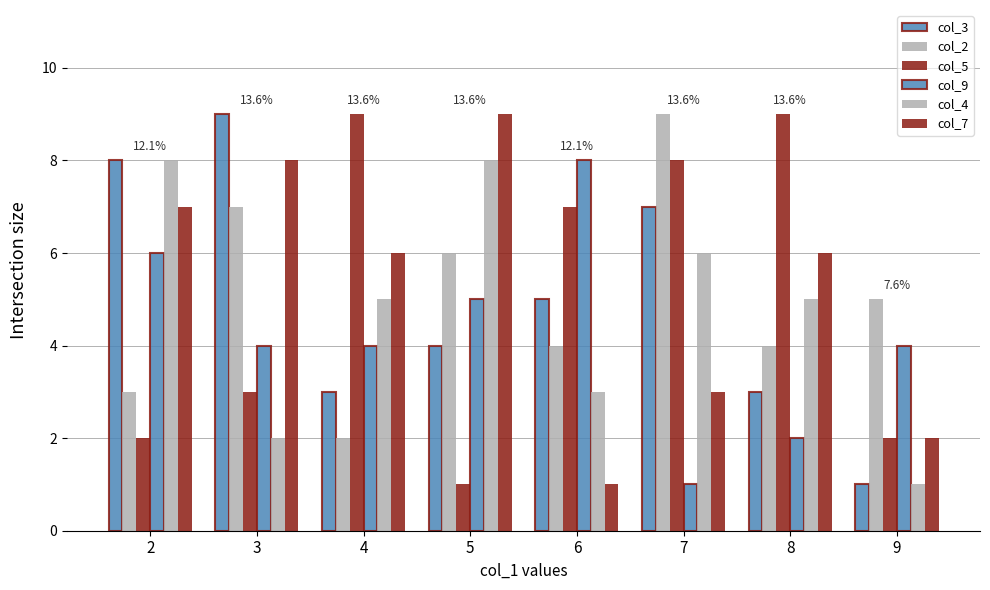

List the labels in order of col_2 value, smallest first.

4, 2, 6, 8, 9, 5, 3, 7